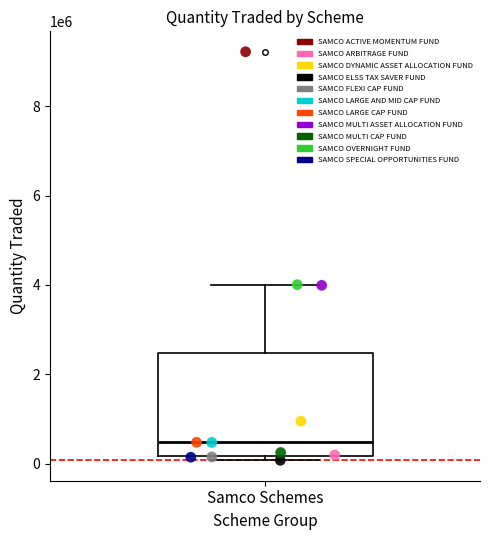

What are all the series names shown in the legend?

SAMCO ACTIVE MOMENTUM FUND, SAMCO ARBITRAGE FUND, SAMCO DYNAMIC ASSET ALLOCATION FUND, SAMCO ELSS TAX SAVER FUND, SAMCO FLEXI CAP FUND, SAMCO LARGE AND MID CAP FUND, SAMCO LARGE CAP FUND, SAMCO MULTI ASSET ALLOCATION FUND, SAMCO MULTI CAP FUND, SAMCO OVERNIGHT FUND, SAMCO SPECIAL OPPORTUNITIES FUND